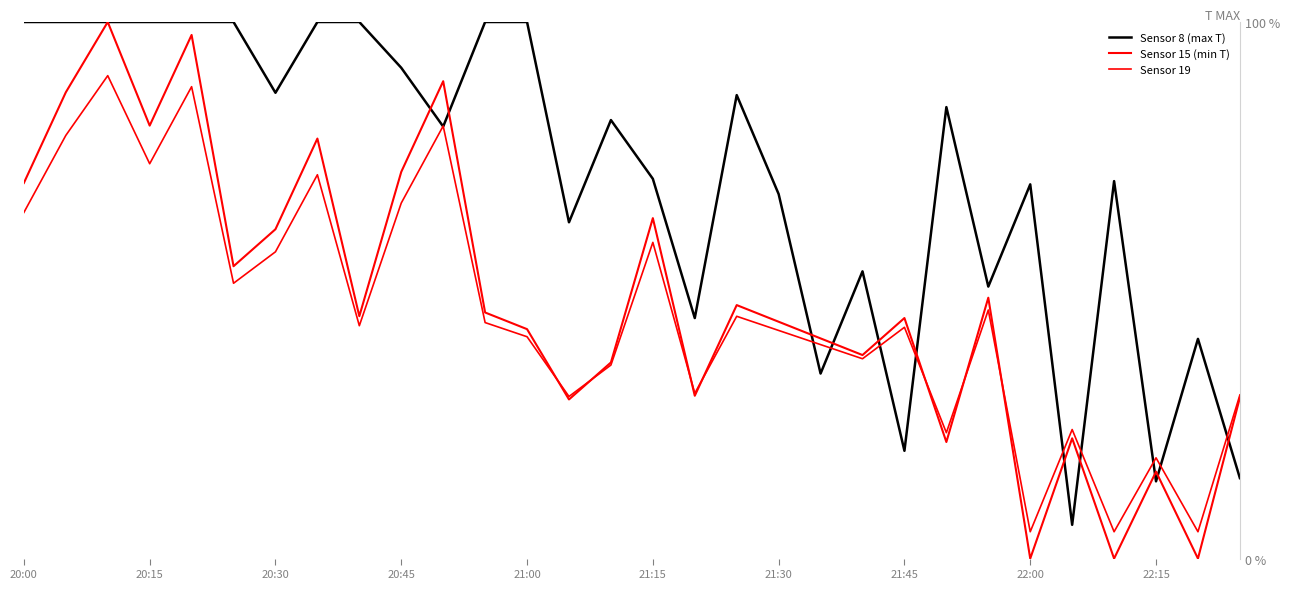

Does the chart have visible grid lines?

No